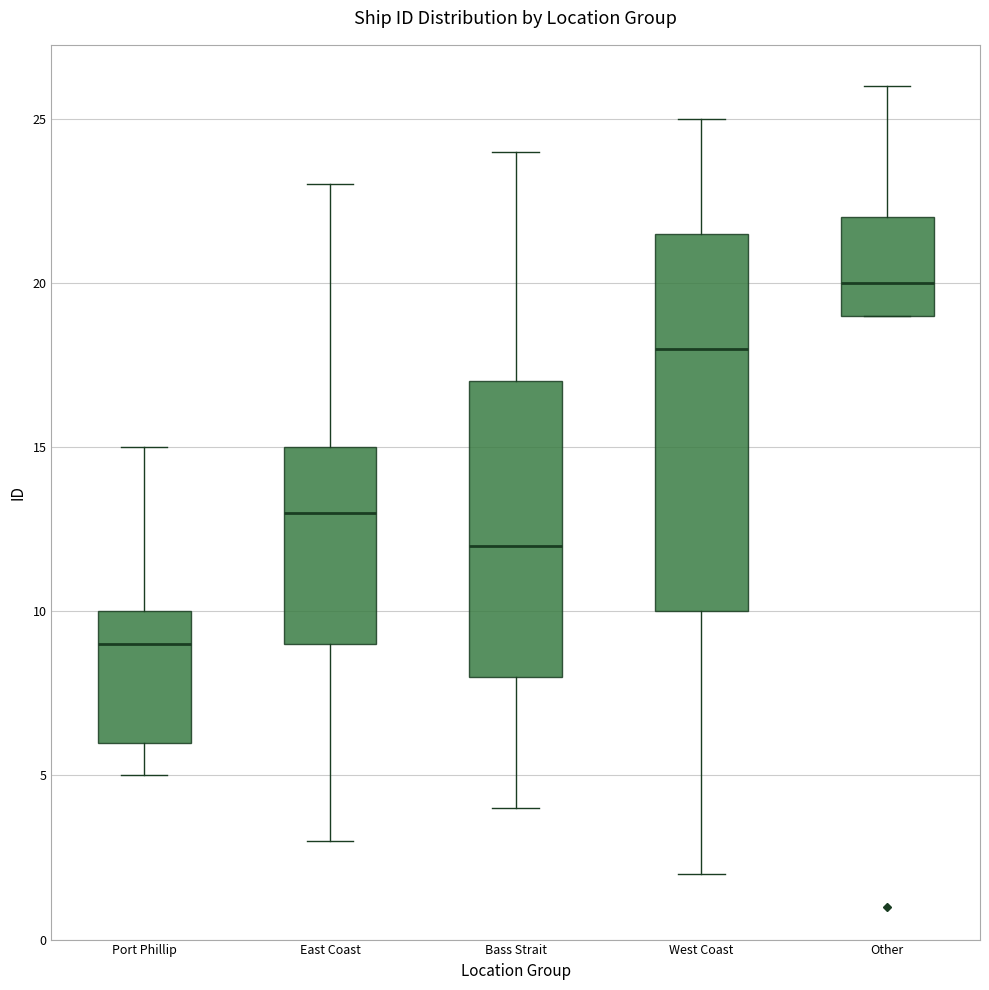

Where is the lower edge of the box for West Coast on the y-axis? The values are not printed on the chart, so give them approximately, as read against the axis.

10.0